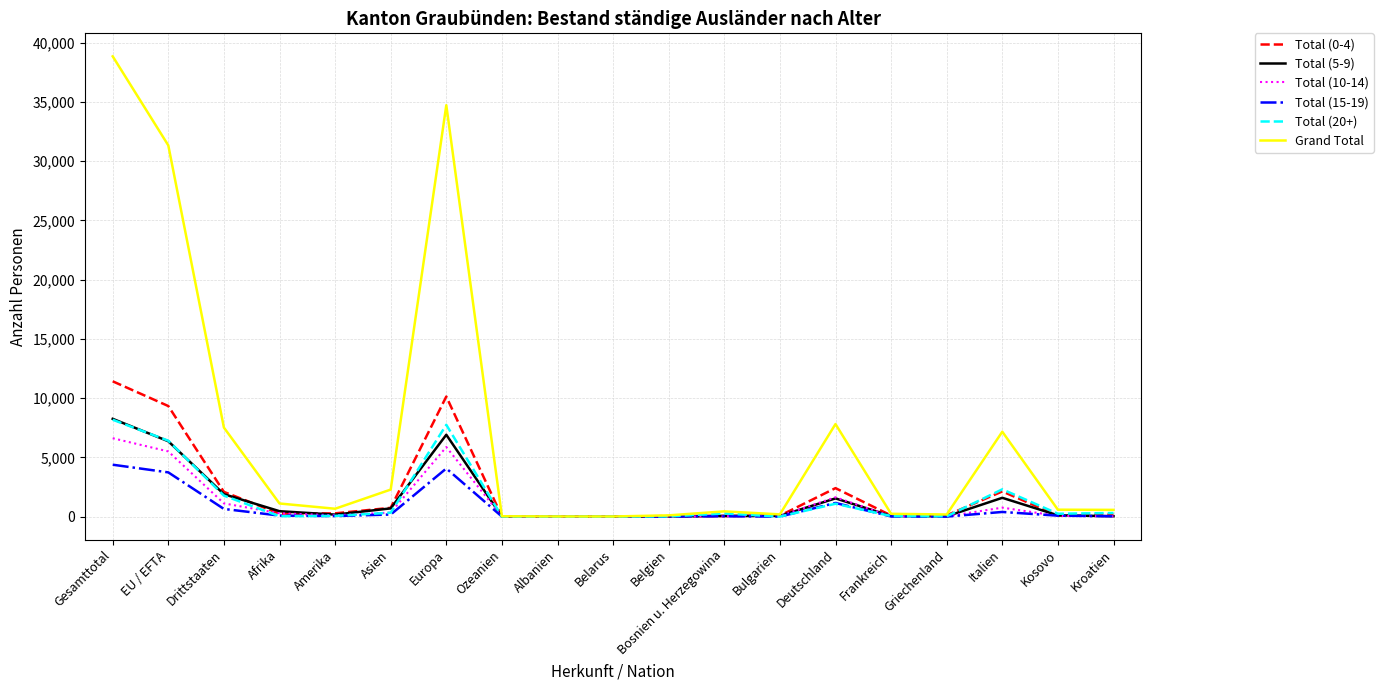

Is the value of Grand Total at Italien greater than the value of Total (10-14) at Gesamttotal?

Yes